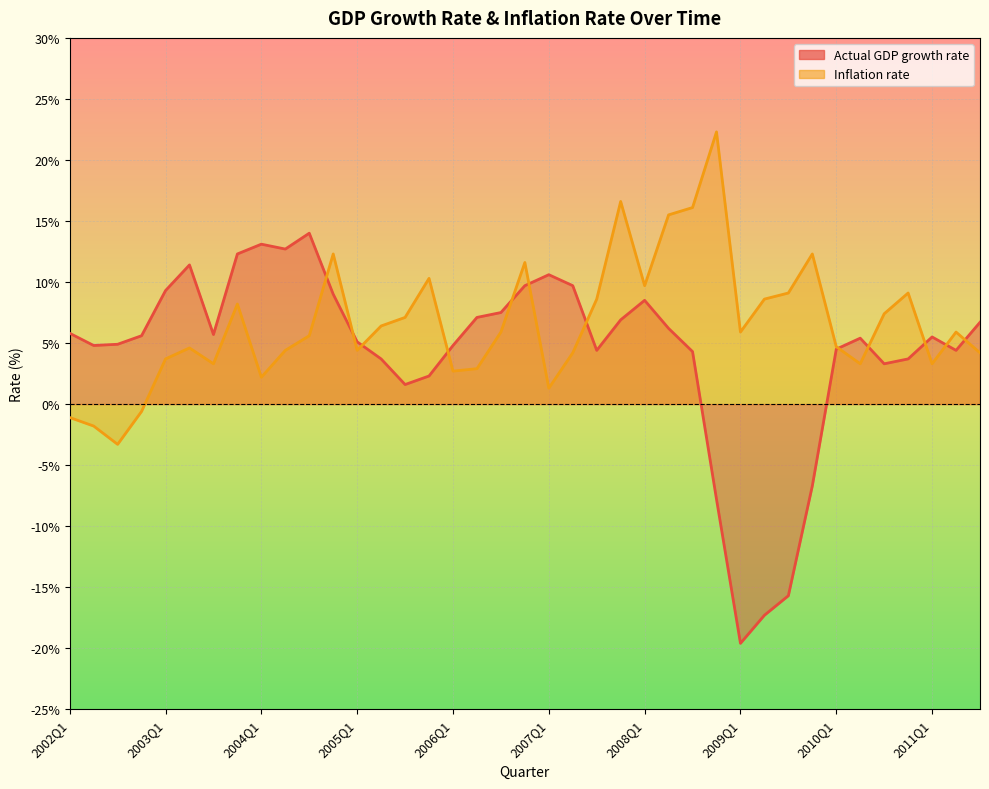

How many interior local valleys does the Inflation rate series have?

10